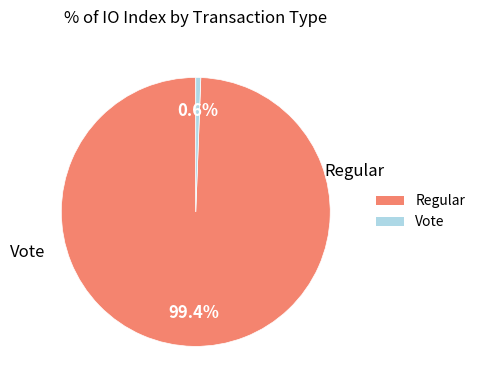

Between Regular and Vote, which is larger?

Regular